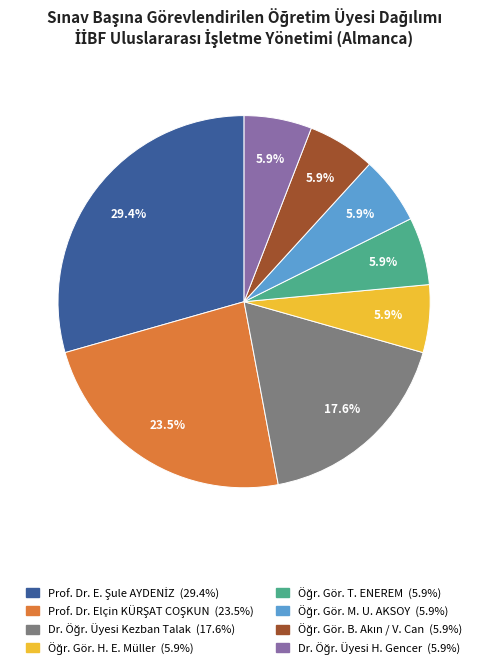

Does any single category account for the majority?

No